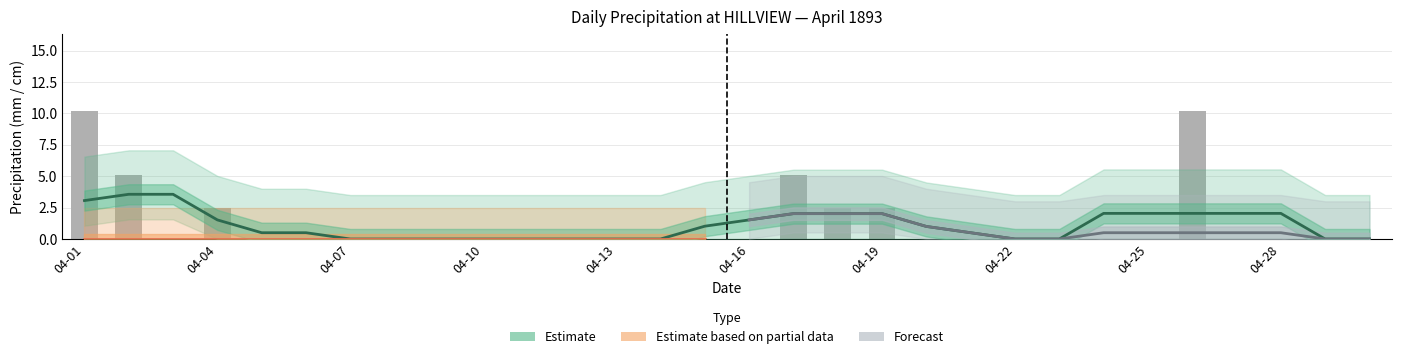

Reading right to left, list all the values displayed in this chart.

Total Rain (mm): 0.0	0.0	0.0	0.0	7.6	0.0	0.0	0.0	0.0	0.0	0.0	0.0	0.0	0.0	0.0	0.0	0.0	0.0	0.0	0.0	0.0	0.0	0.0	0.0	0.0	0.0	0.0	0.0	0.0	0.0
Total Snow (cm): 0.0	0.0	0.0	0.0	2.5	0.0	0.0	0.0	0.0	0.0	0.0	2.5	2.5	5.1	0.0	0.0	0.0	0.0	0.0	0.0	0.0	0.0	0.0	0.0	0.0	0.0	2.5	0.0	5.1	10.2
Total Precip (mm): 0.0	0.0	0.0	0.0	10.2	0.0	0.0	0.0	0.0	0.0	0.0	2.5	2.5	5.1	0.0	0.0	0.0	0.0	0.0	0.0	0.0	0.0	0.0	0.0	0.0	0.0	2.5	0.0	5.1	10.2